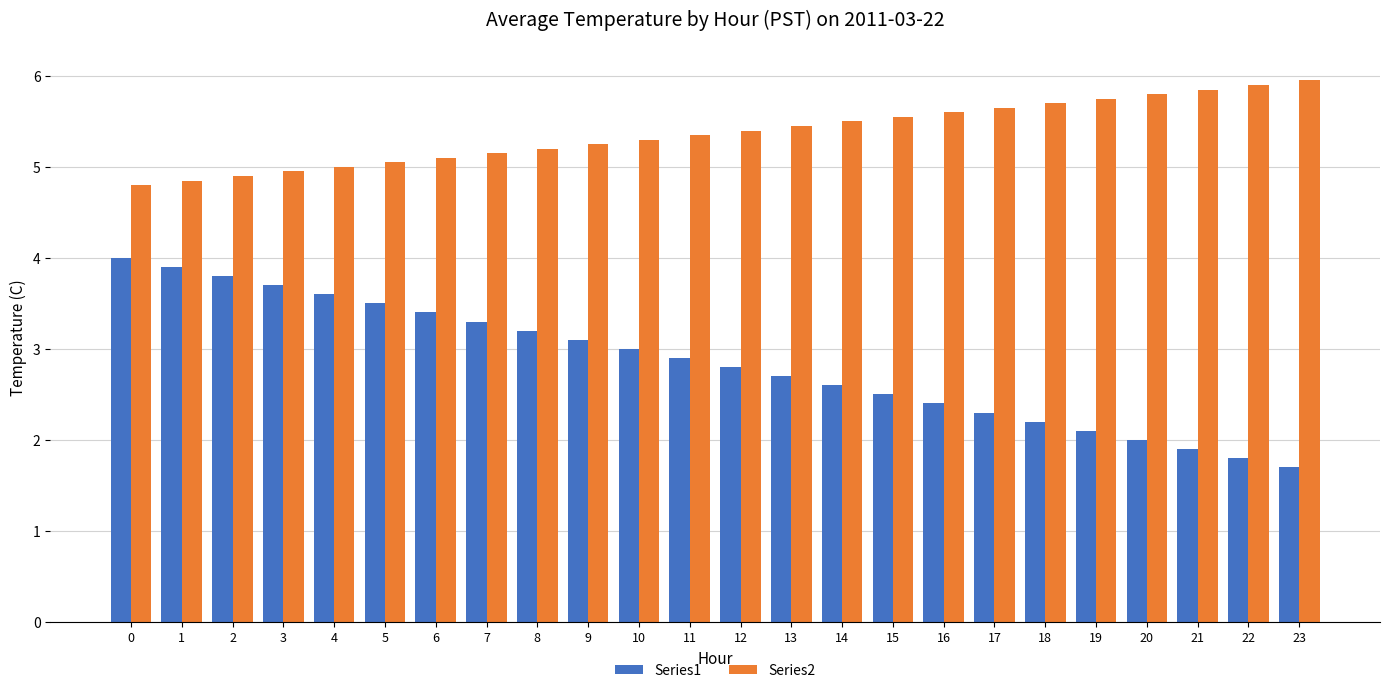

What is the difference between the maximum and minimum values in the Series1 series?

2.3